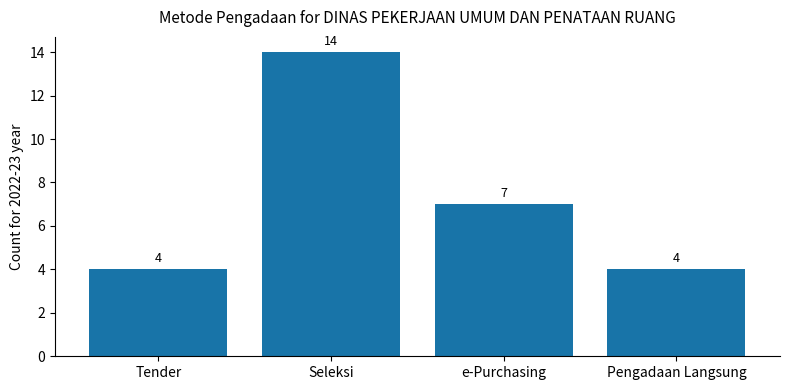

What is the difference between the maximum and minimum values?

10